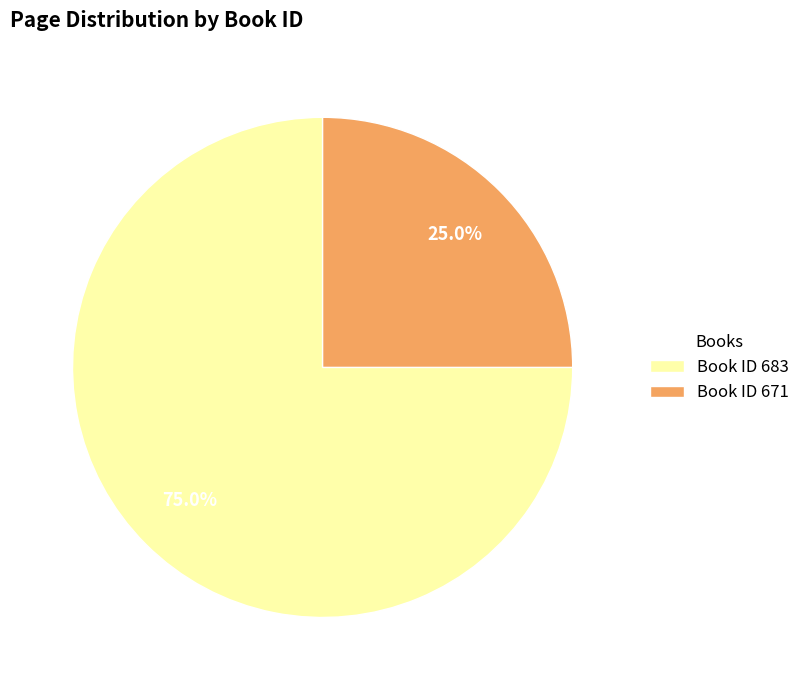

Combined, what portion of the pie is Book ID 671 and Book ID 683?

100.0%